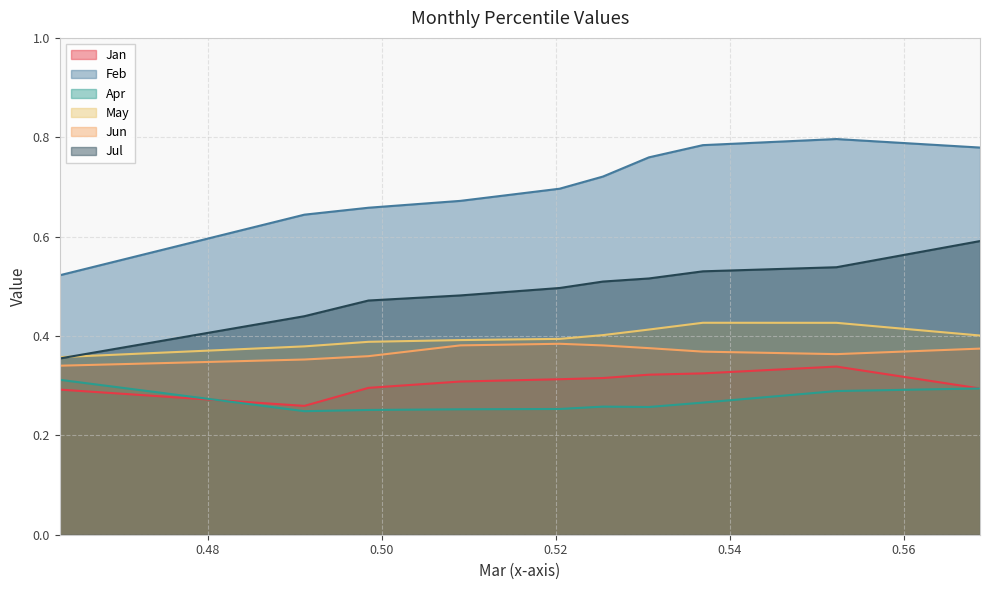

True or false: Jun and May intersect in this chart.

False